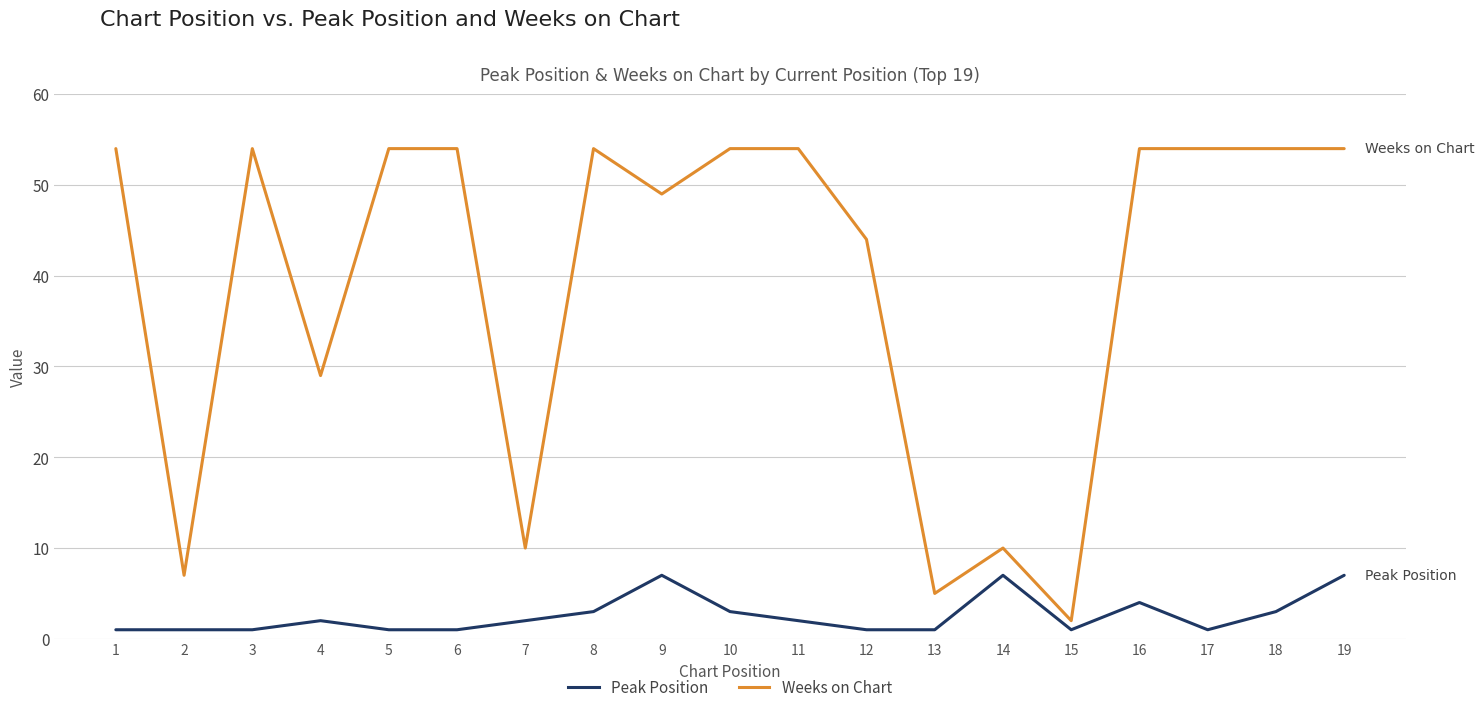

Rank the series by their average value, from lowest to highest.

Peak Position, Weeks on Chart